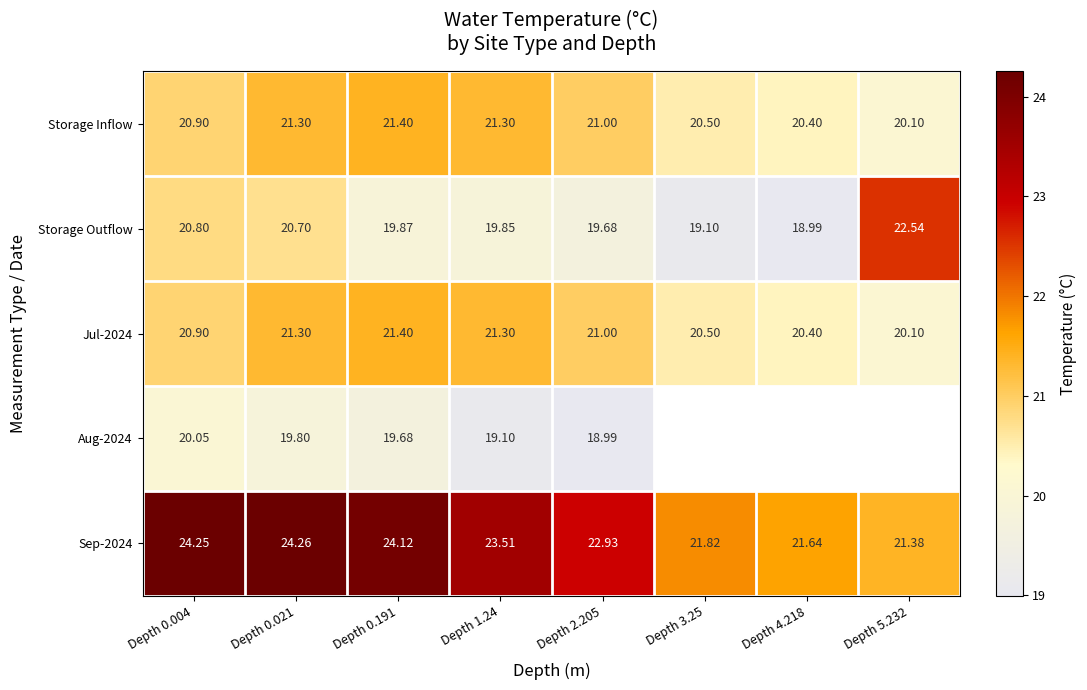

Between Depth 0.021 and Depth 0.191, which series saw the biggest shift?

Storage Outflow